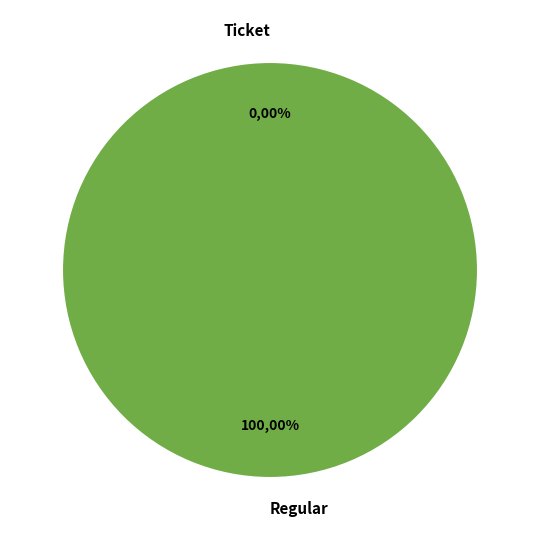

Is it true that Ticket is 0% of the pie?

True